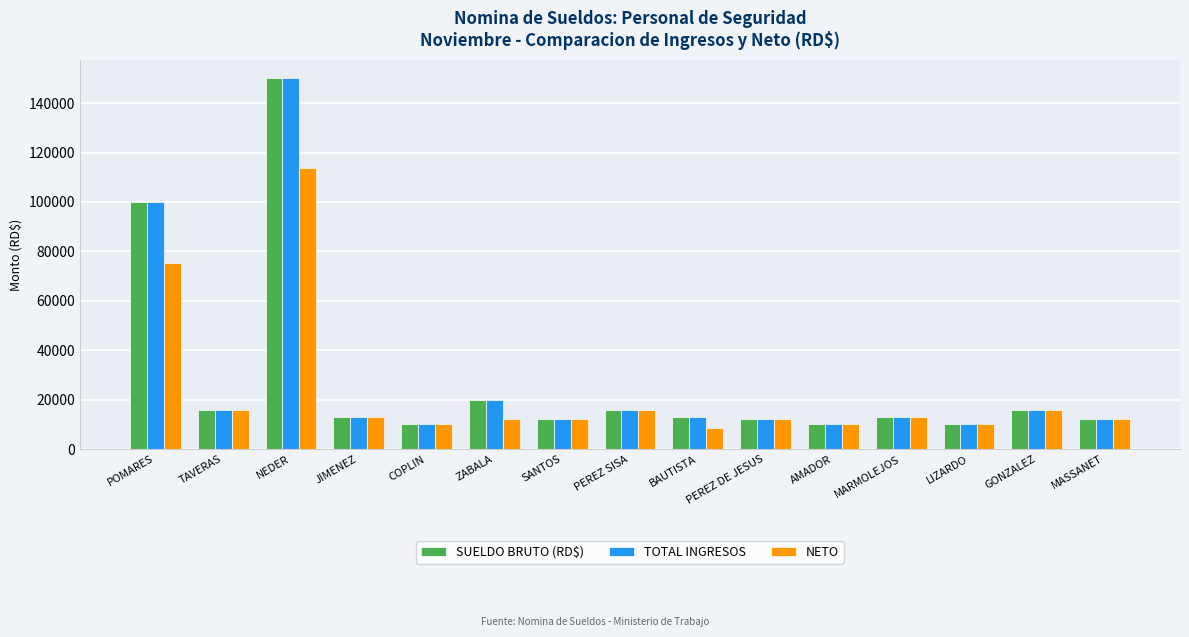

At which category is the sum across all series the highest?

NEDER